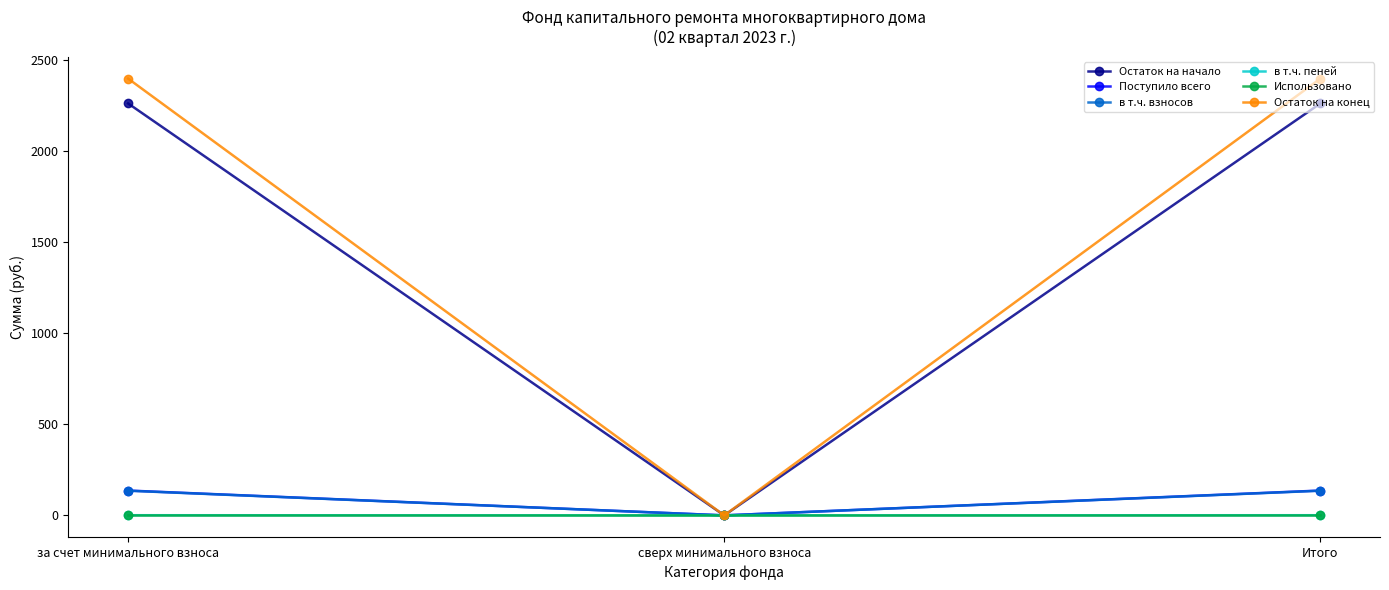

What is the label of the 2nd point from the left?

сверх минимального взноса